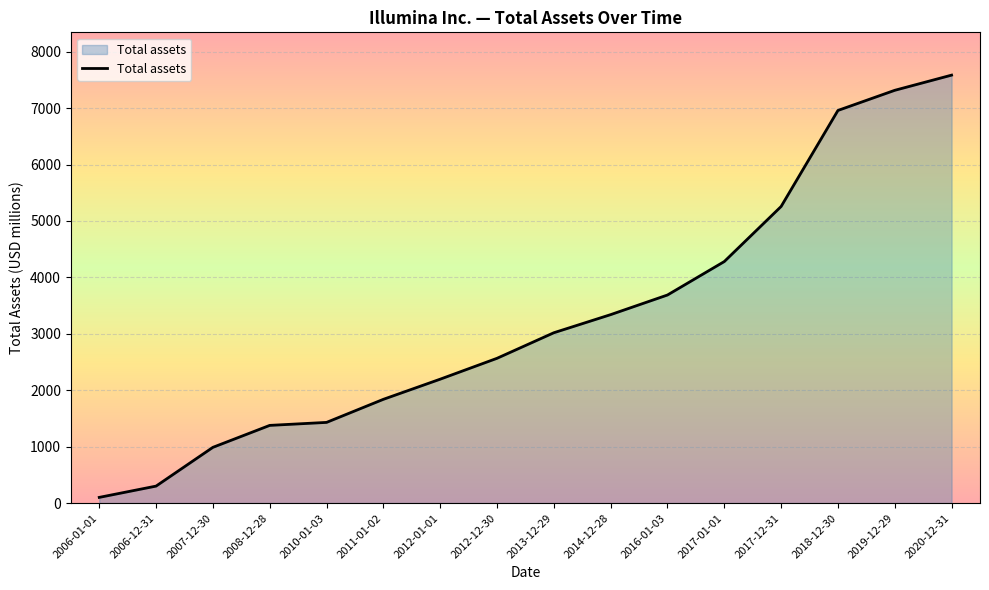

Is it true that the value at 2008-12-28 is 1377?

True